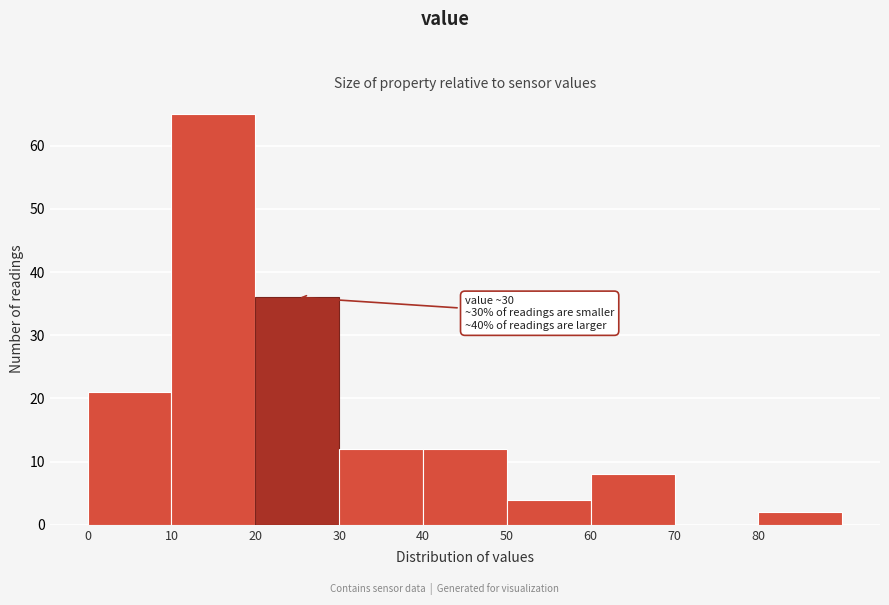

Over which range of the x-axis is the bar tallest?

10 to 20